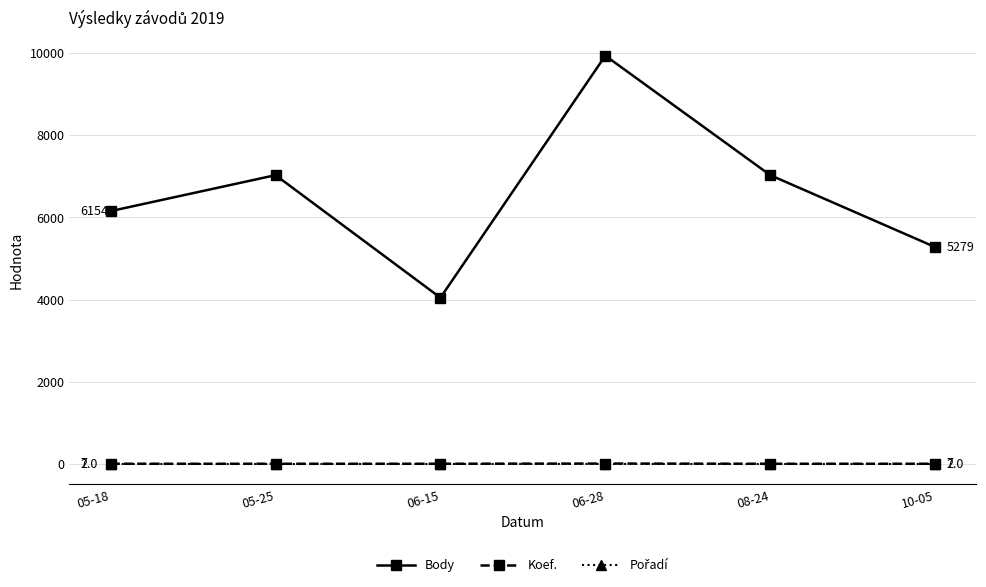

How many distinct data groups are displayed?

3